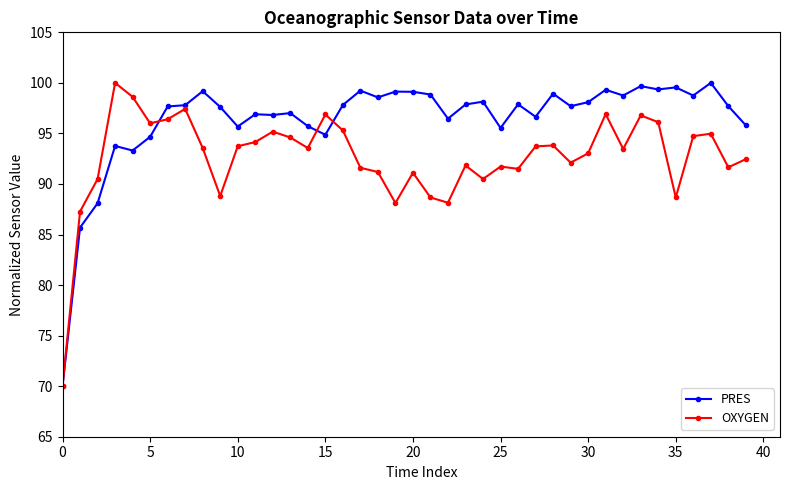

How many lines are shown in the chart?

2